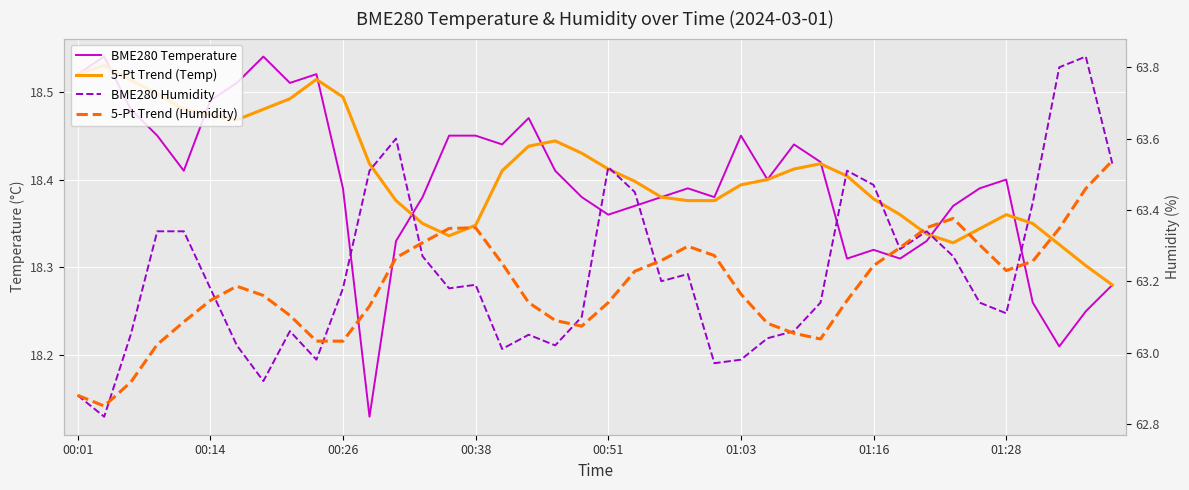

How many lines are shown in the chart?

4